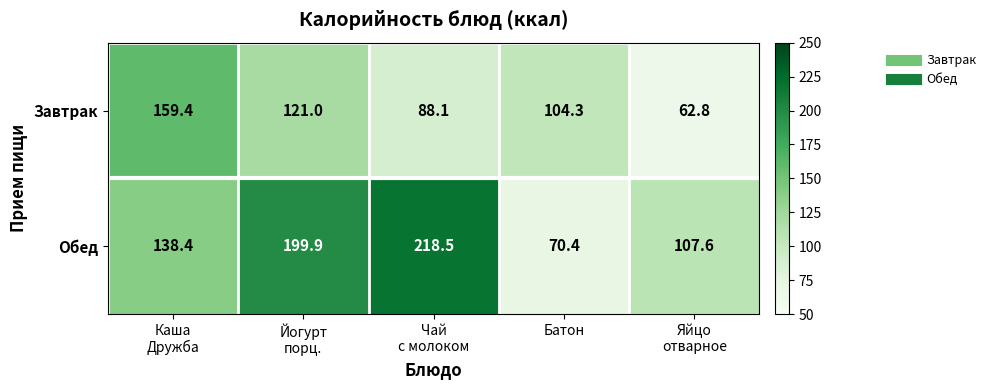

The Обед series shows 70.4 at Батон. True or false?

True